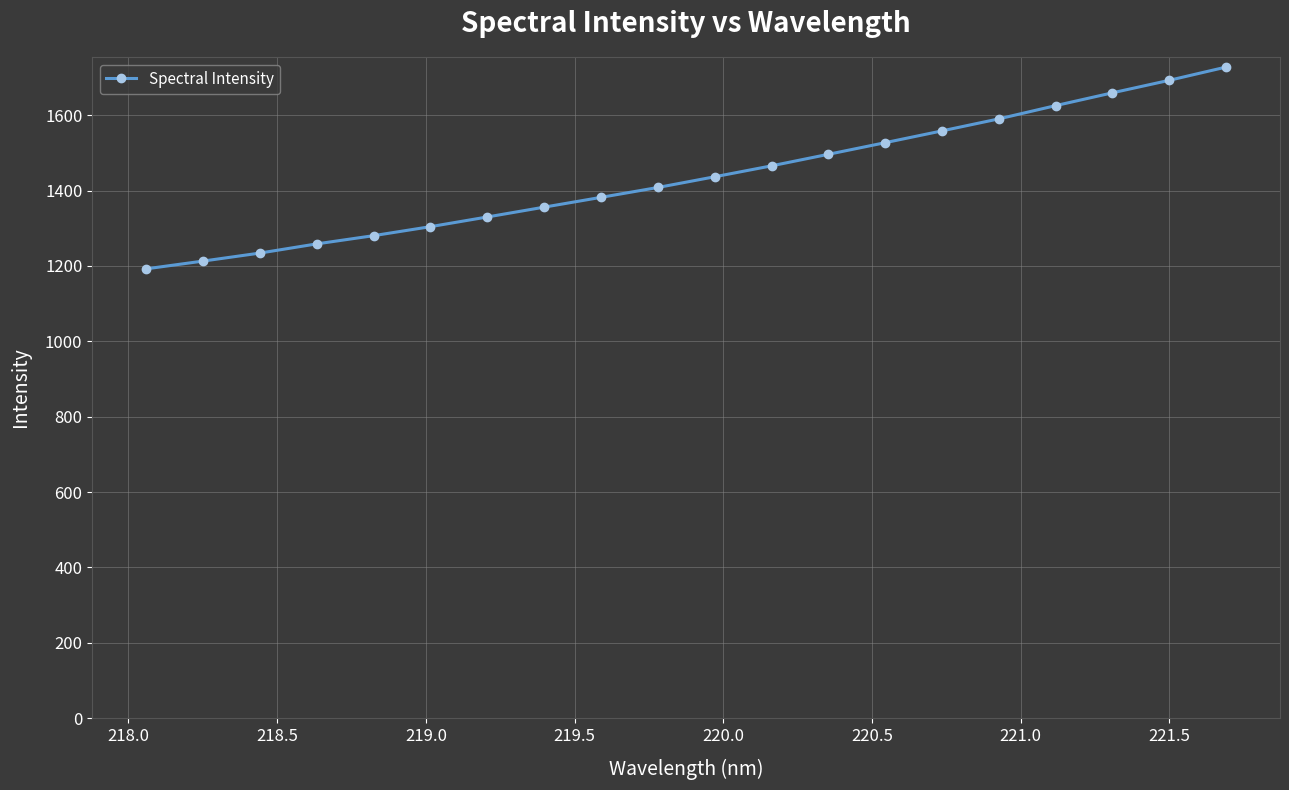

What is the maximum value shown in the chart?

1727.4